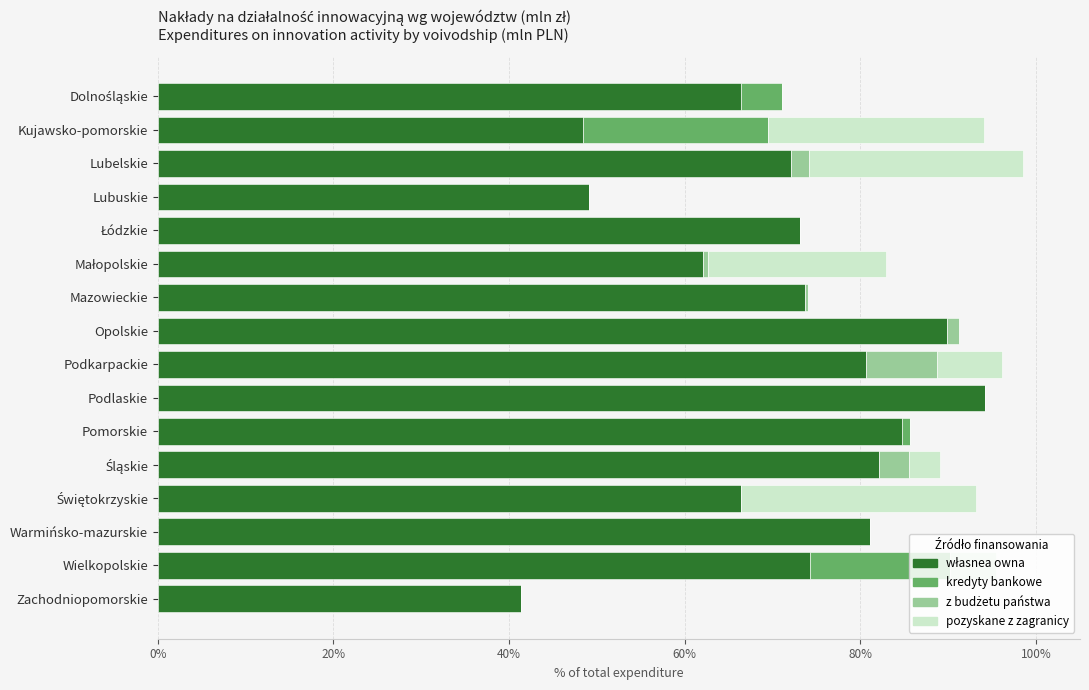

What is the total value across all series at Kujawsko-pomorskie?

94.1